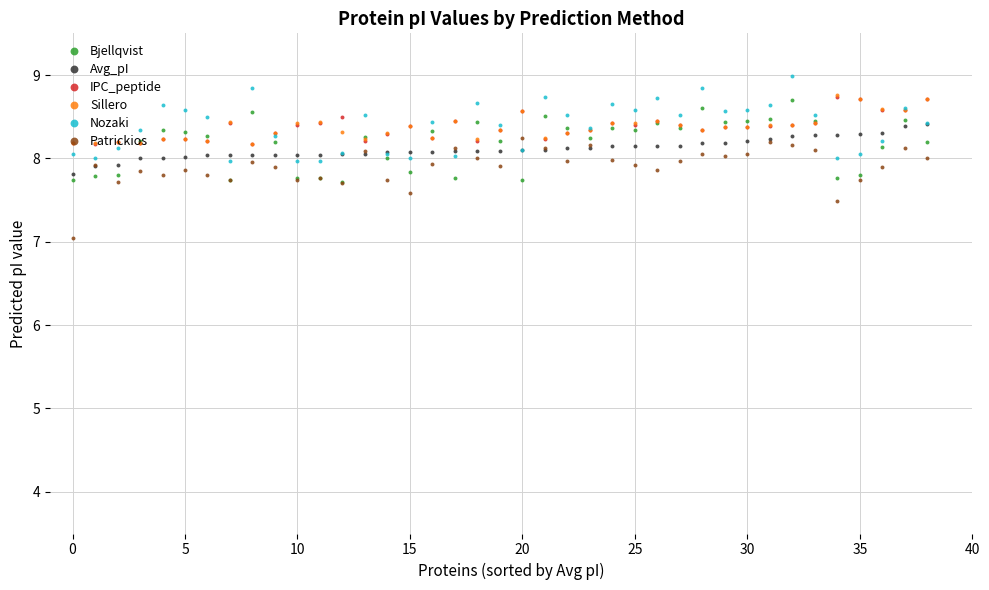

What are all the series names shown in the legend?

Bjellqvist, Avg_pI, IPC_peptide, Sillero, Nozaki, Patrickios